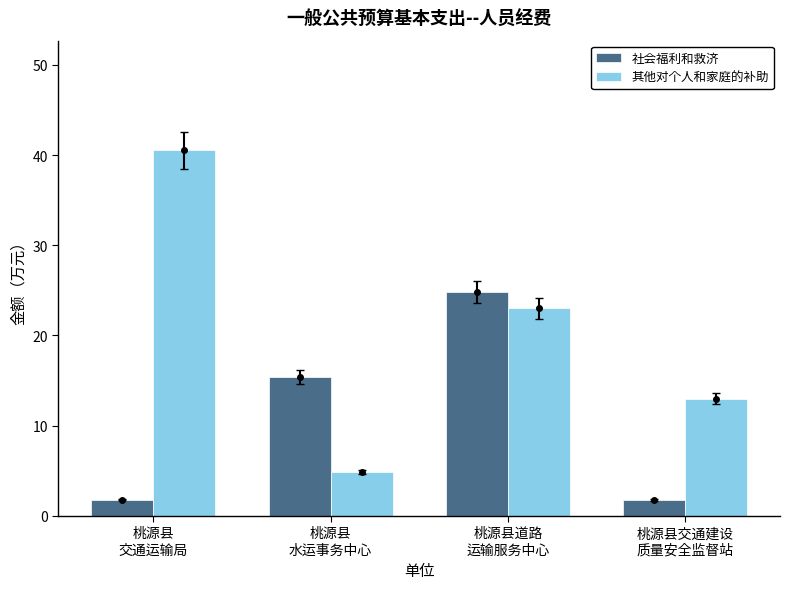

At which label is 社会福利和救济 closest to 13?

桃源县
水运事务中心